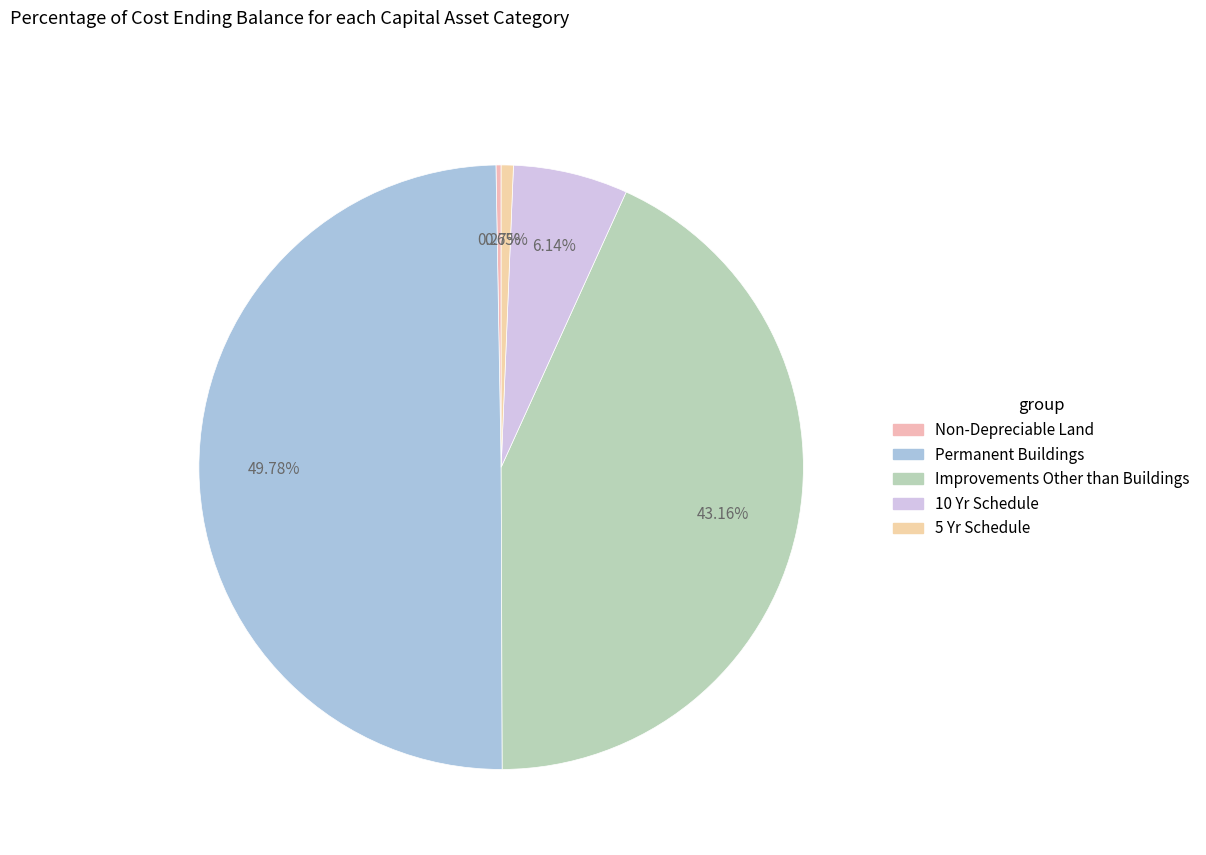

What is the largest slice in the pie chart?

Permanent Buildings